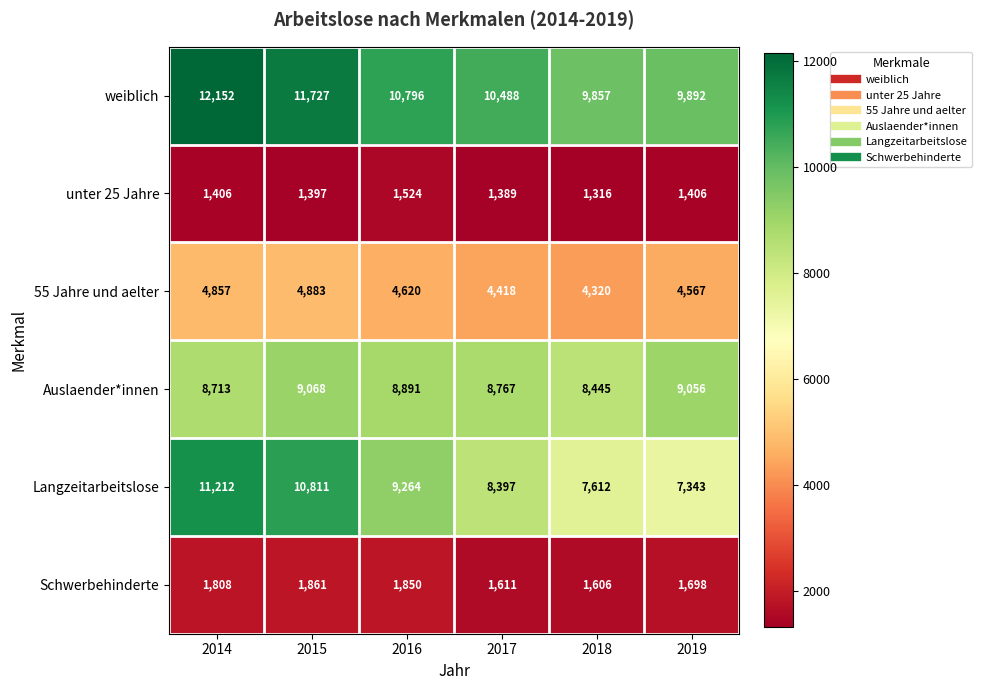

Which series changed the most between 2016 and 2018?

Langzeitarbeitslose